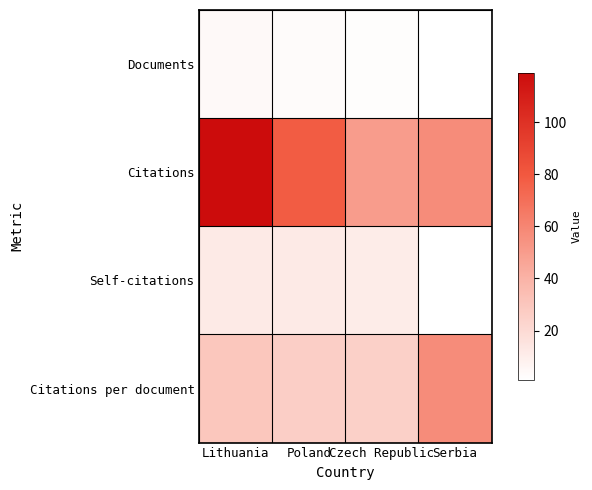

Rank the series at Poland from highest to lowest value.

Citations, Citations per document, Self-citations, Documents